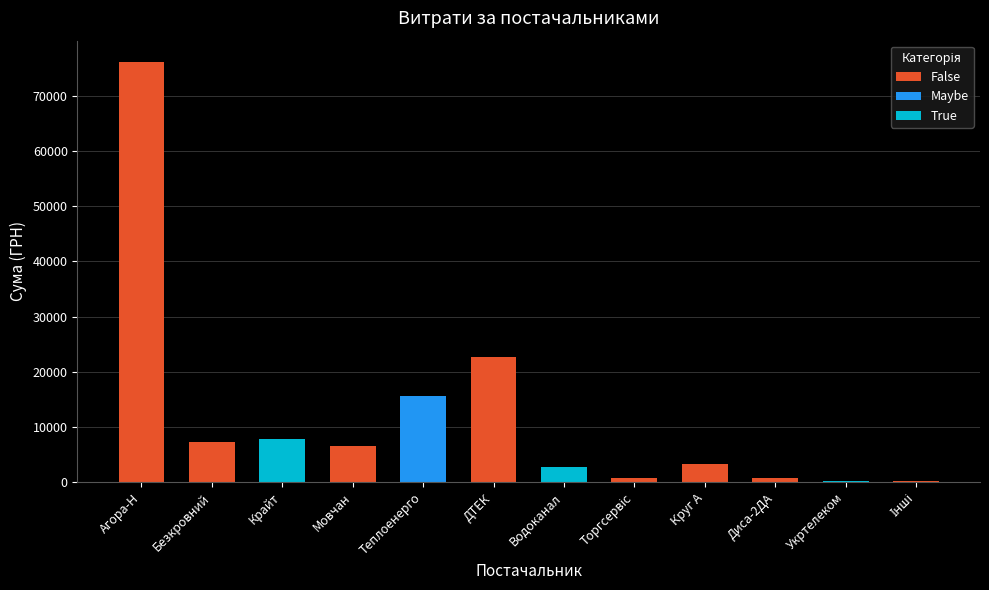

Are the bars horizontal?

No